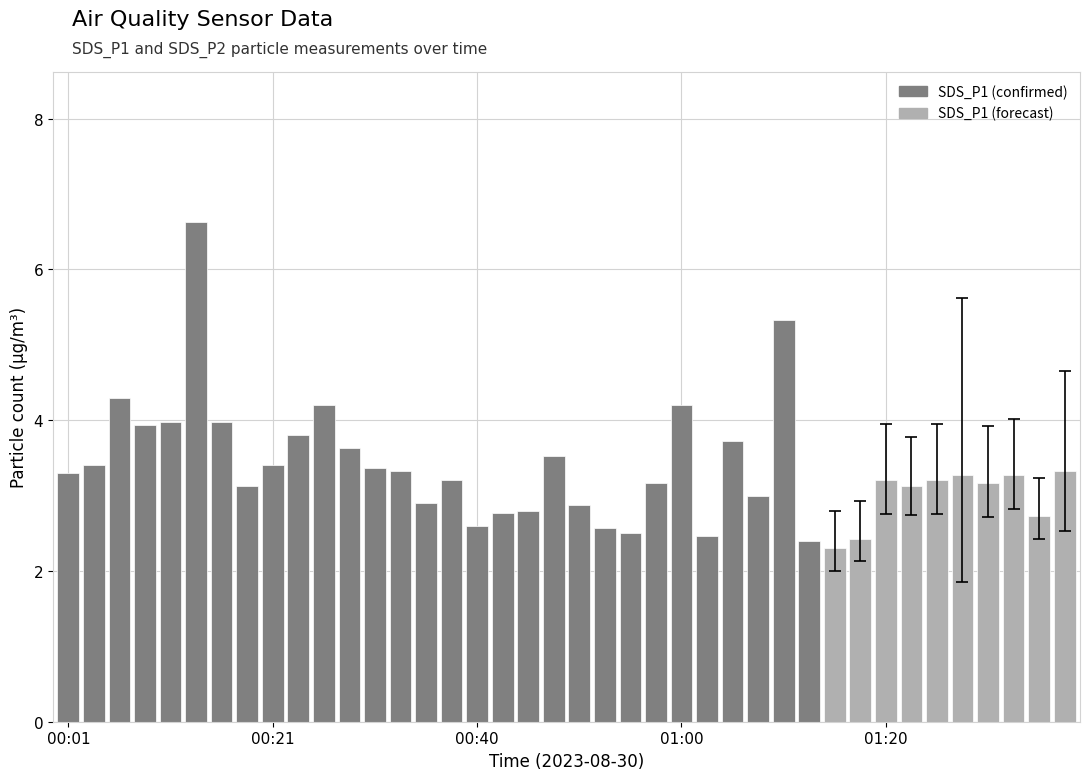

How many values in the SDS_P2 series exceed 2?

39